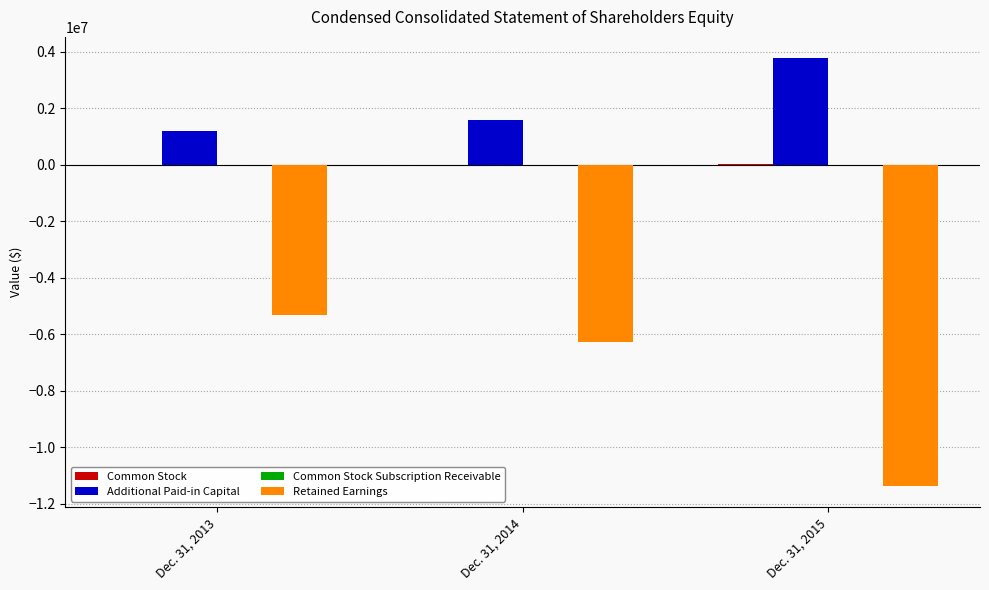

How many data points does each series have?

3